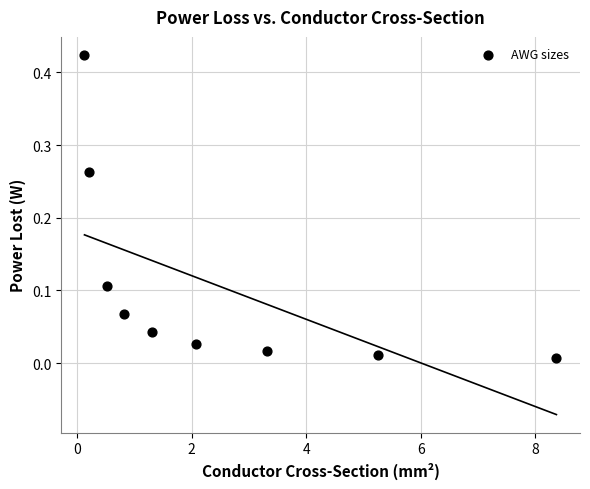

What is the range of X values (max minus min)?

8.2